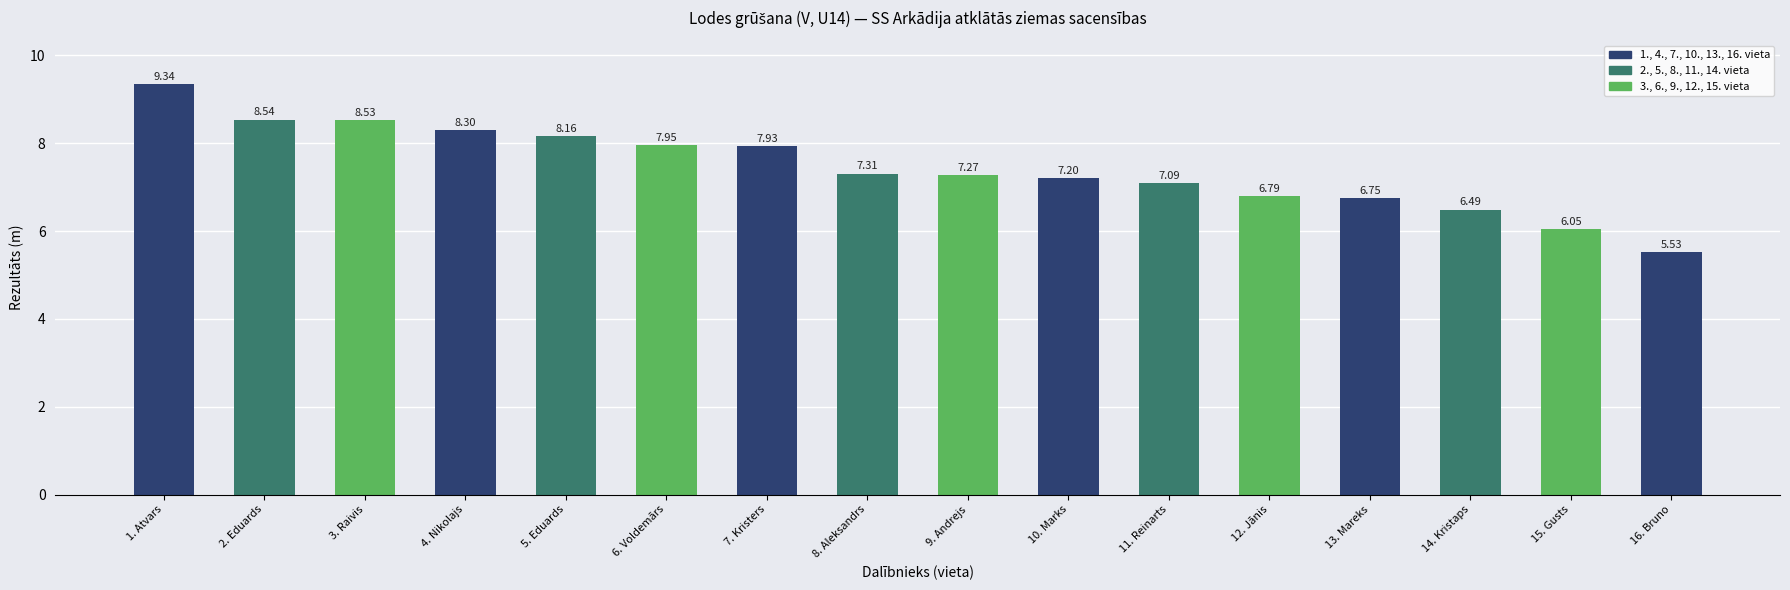

Between 11. Reinarts and 10. Marks, which is larger?

10. Marks